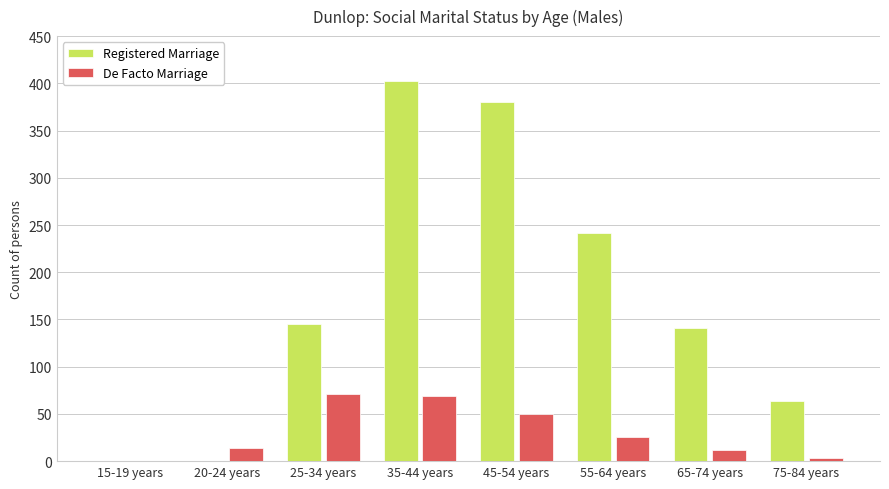

Where is Registered Marriage nearest to the value 201?

55-64 years